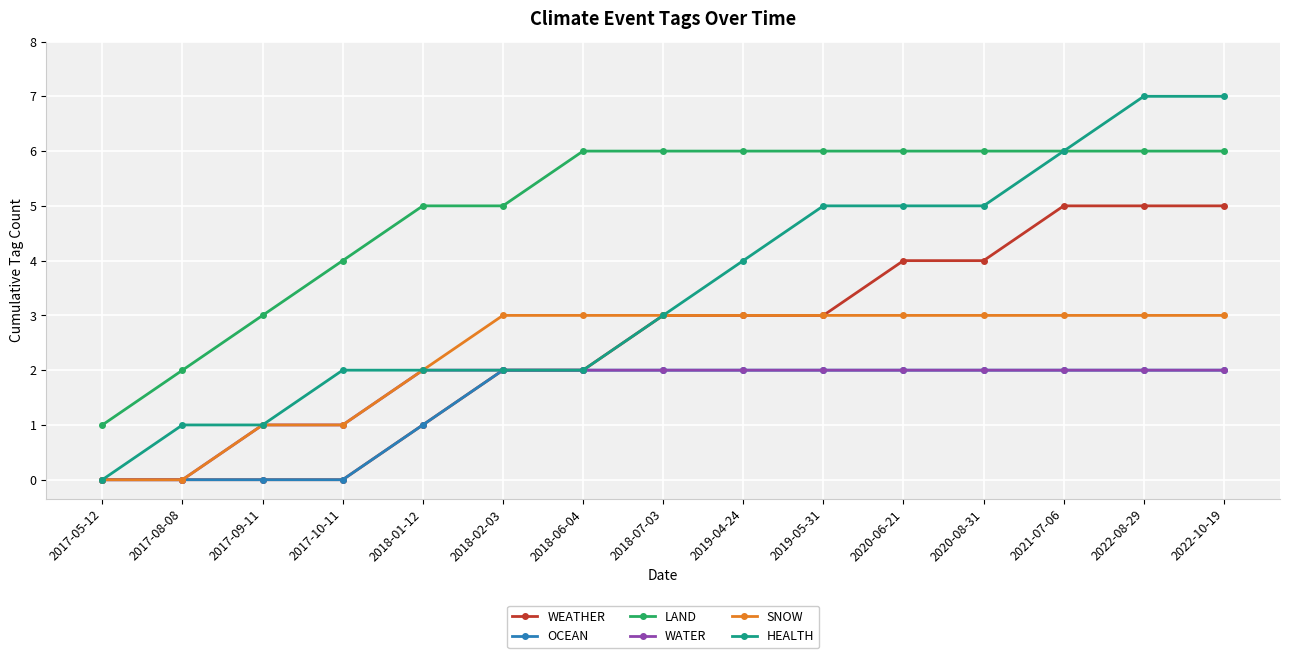

What is the total value across all series at 2017-09-11?

6